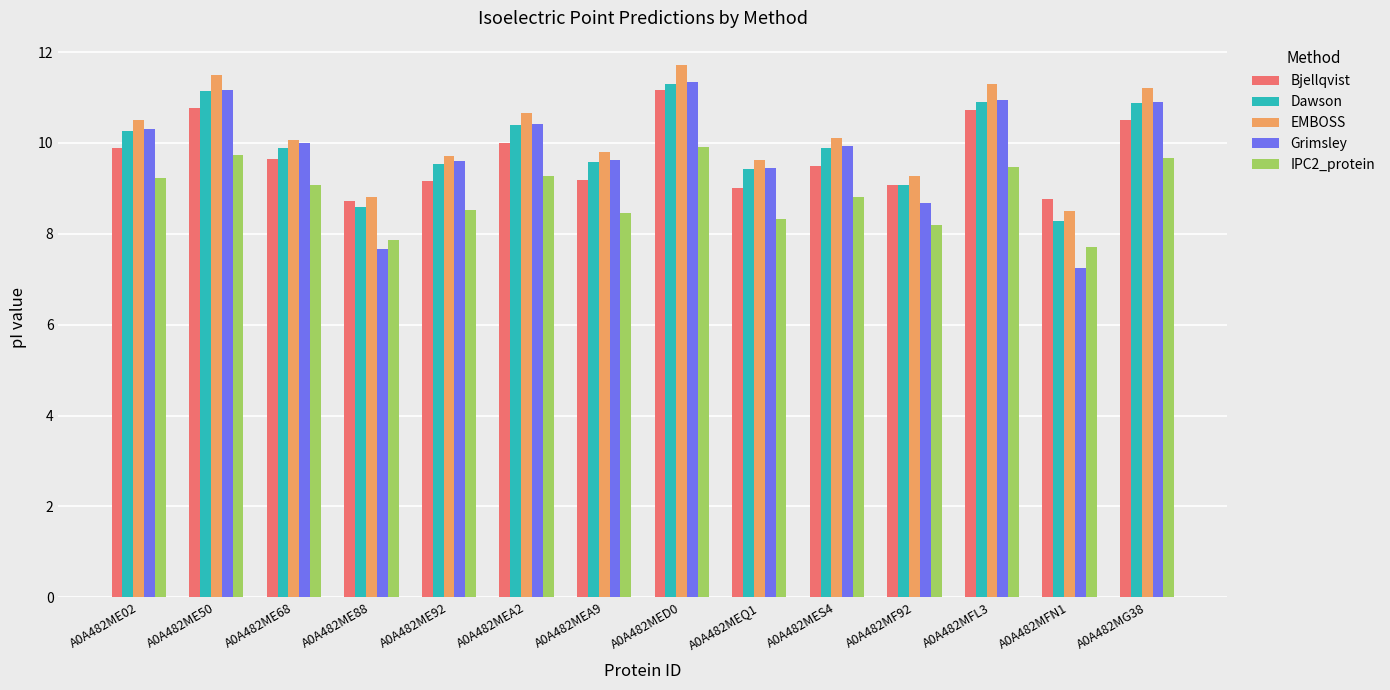

What is the minimum value shown in the chart?

7.2